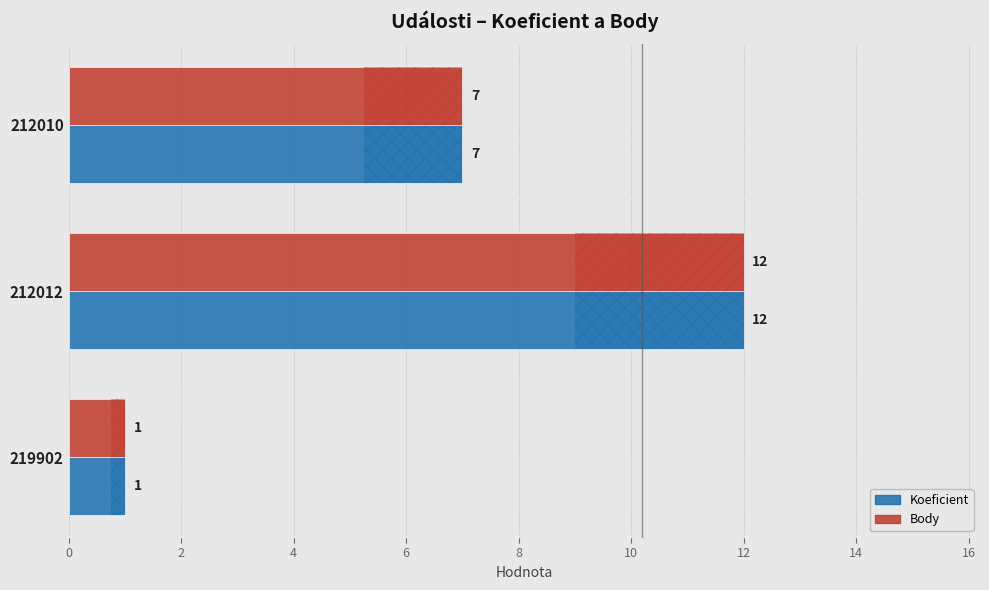

What is the highest value of the Body series?

12